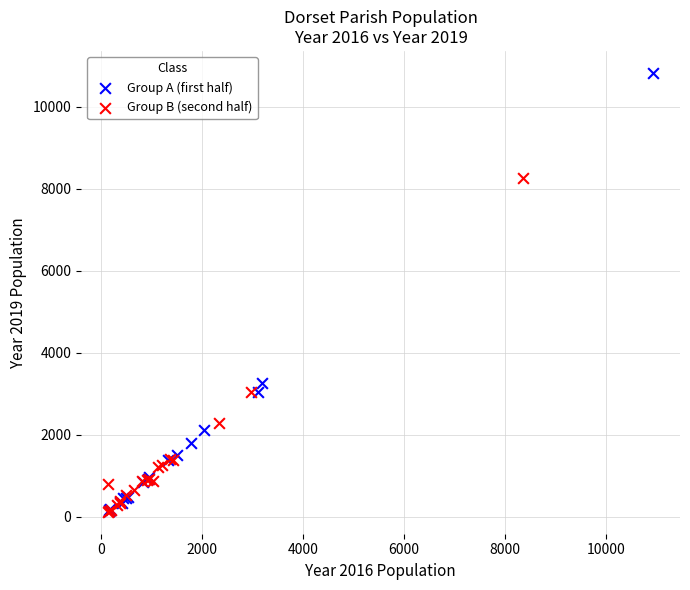

Which series reaches the maximum Y coordinate?

Group A (first half)